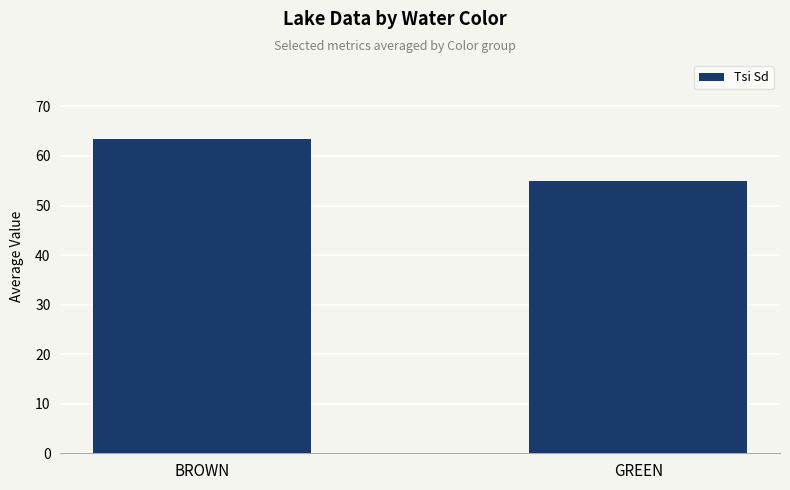

Rank the categories by value from highest to lowest.

BROWN, GREEN